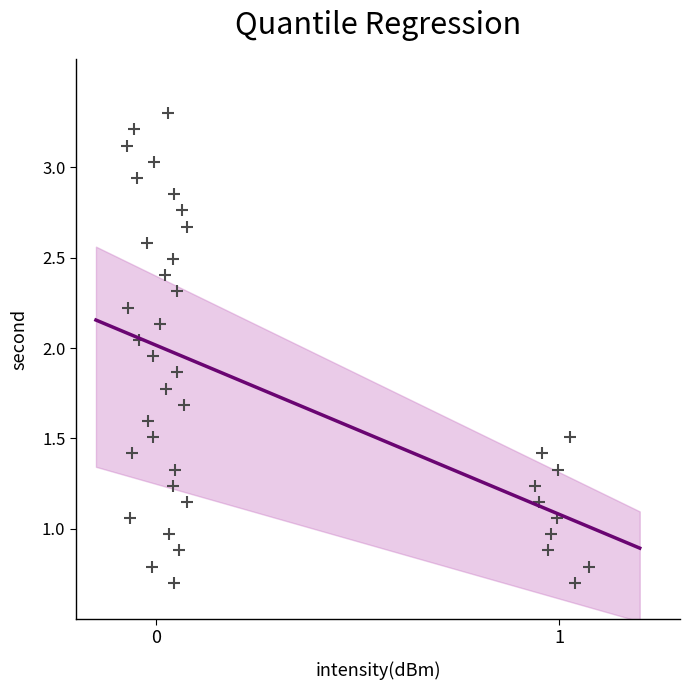

What is the range of Y values (max minus min)?

2.6